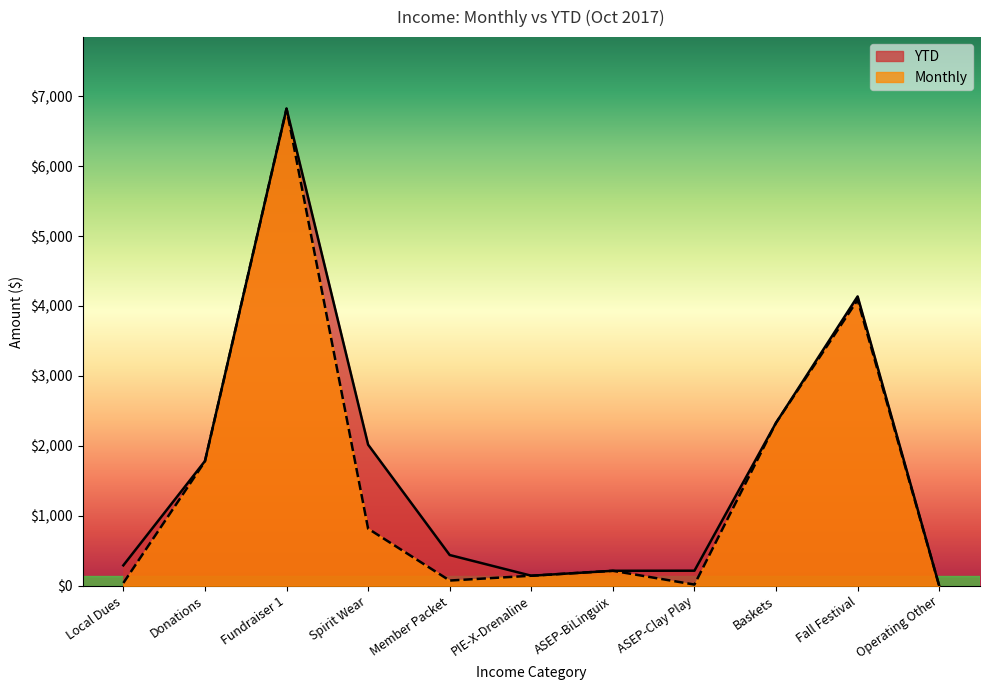

At which label does YTD reach its minimum?

Operating Other